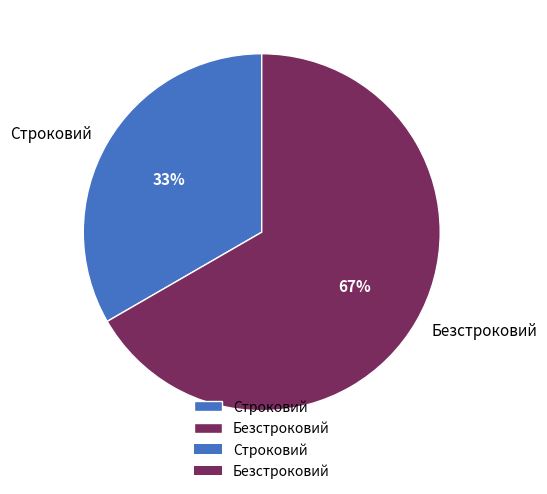

Do Строковий and Безстроковий together represent more than half of the pie?

Yes